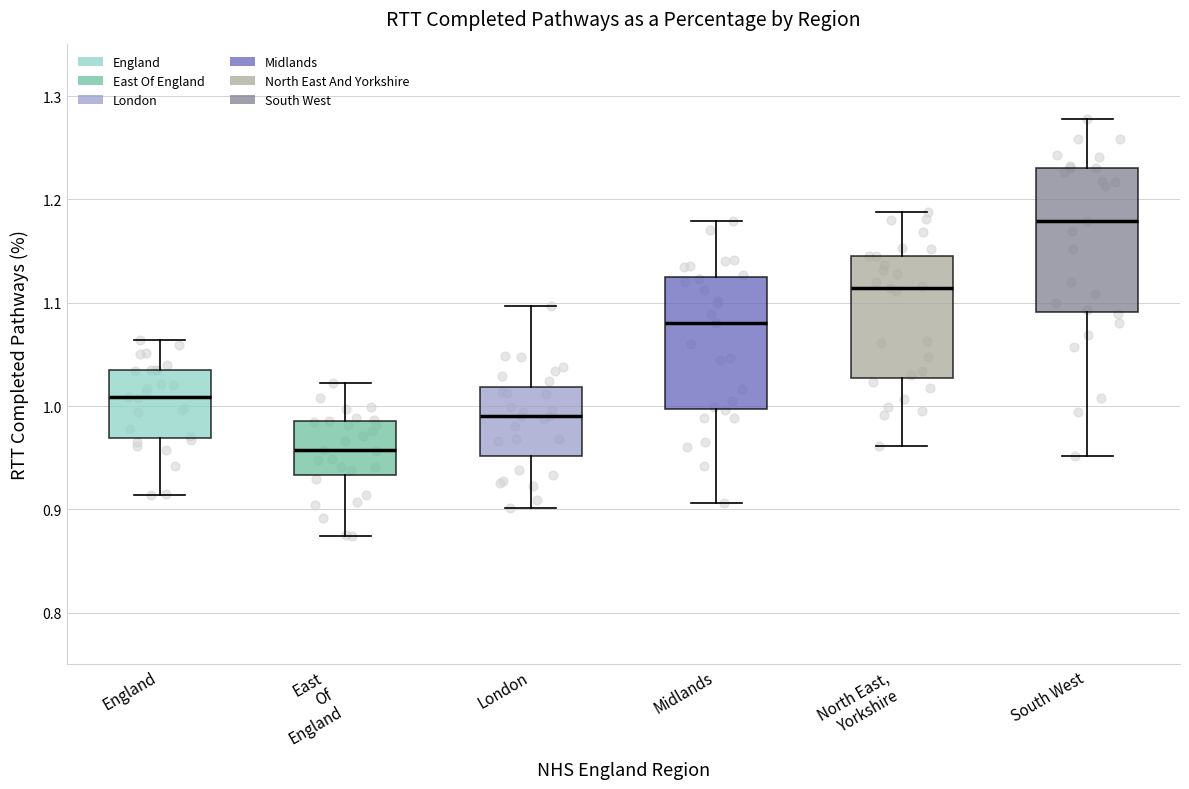

Which box has the highest median line?

South West